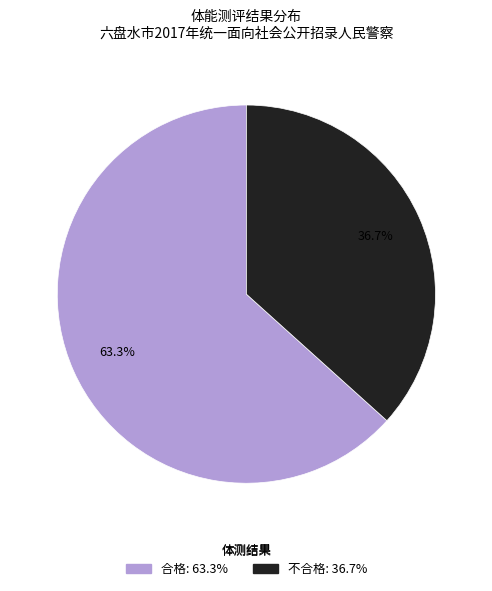

What is the smallest slice in the pie chart?

不合格